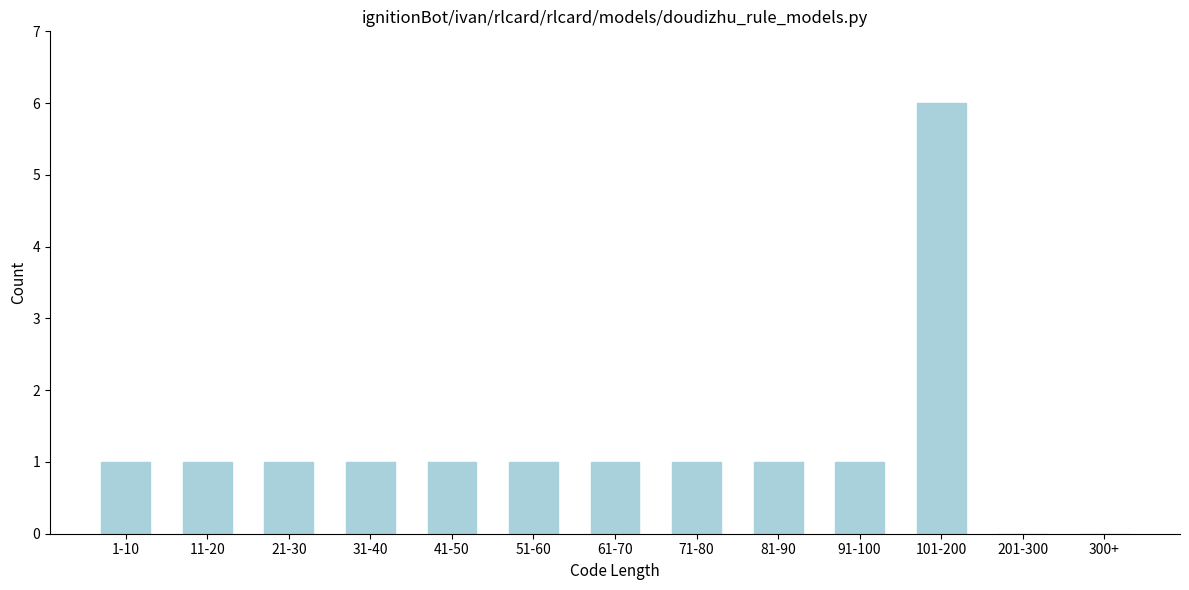

Reading left to right, transcribe all the data shown in this chart.

1-10=1	11-20=1	21-30=1	31-40=1	41-50=1	51-60=1	61-70=1	71-80=1	81-90=1	91-100=1	101-200=6	201-300=0	300+=0